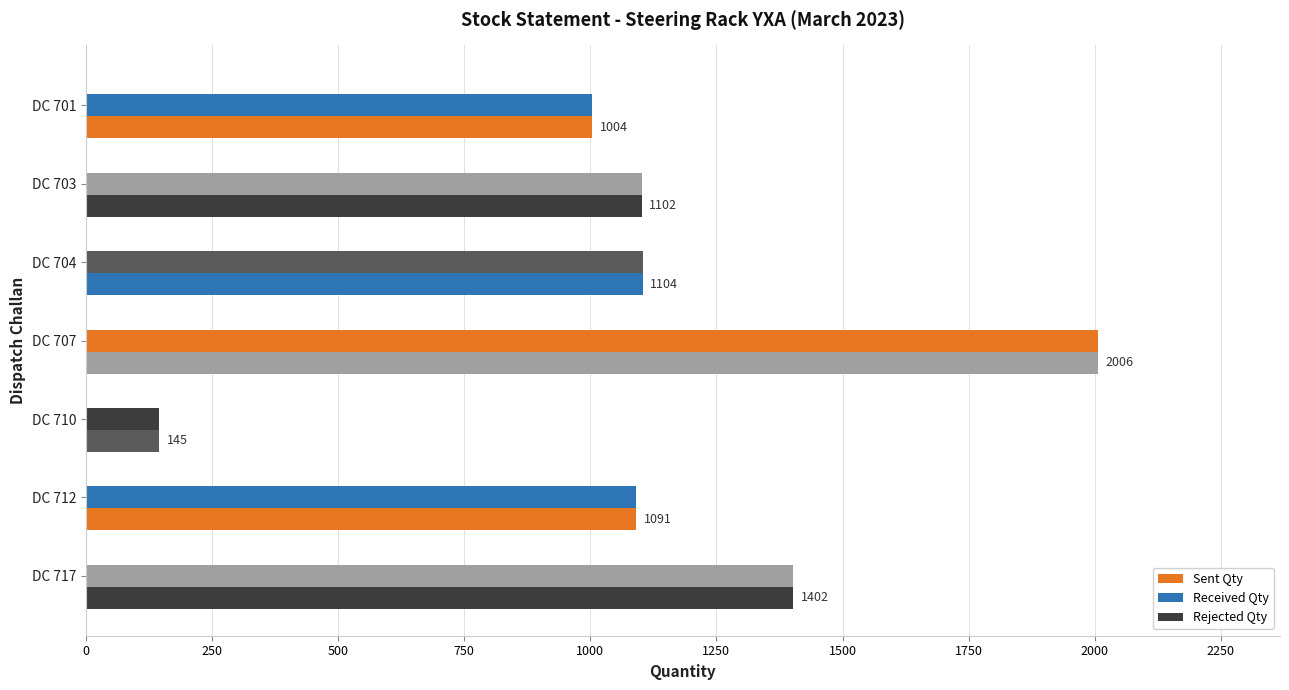

Count the number of data series in this chart.

3